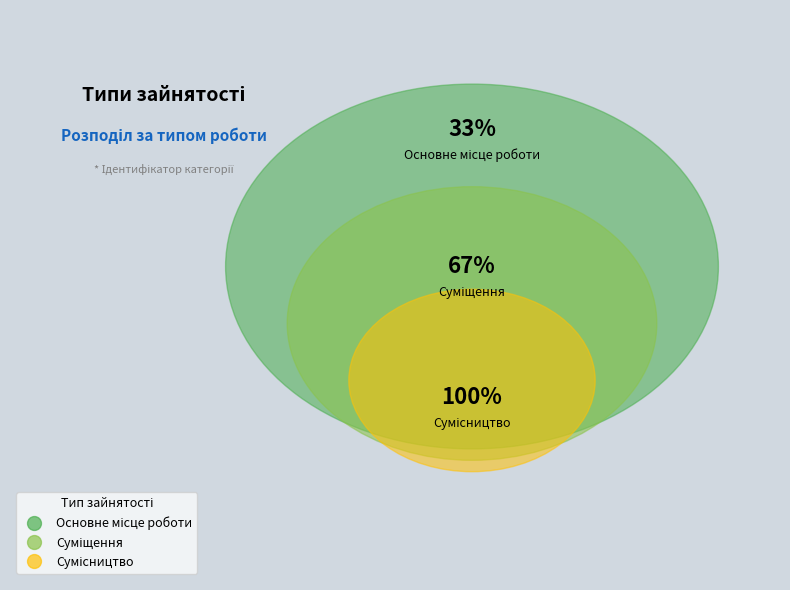

Which category has the smallest portion of the pie?

Основне місце роботи